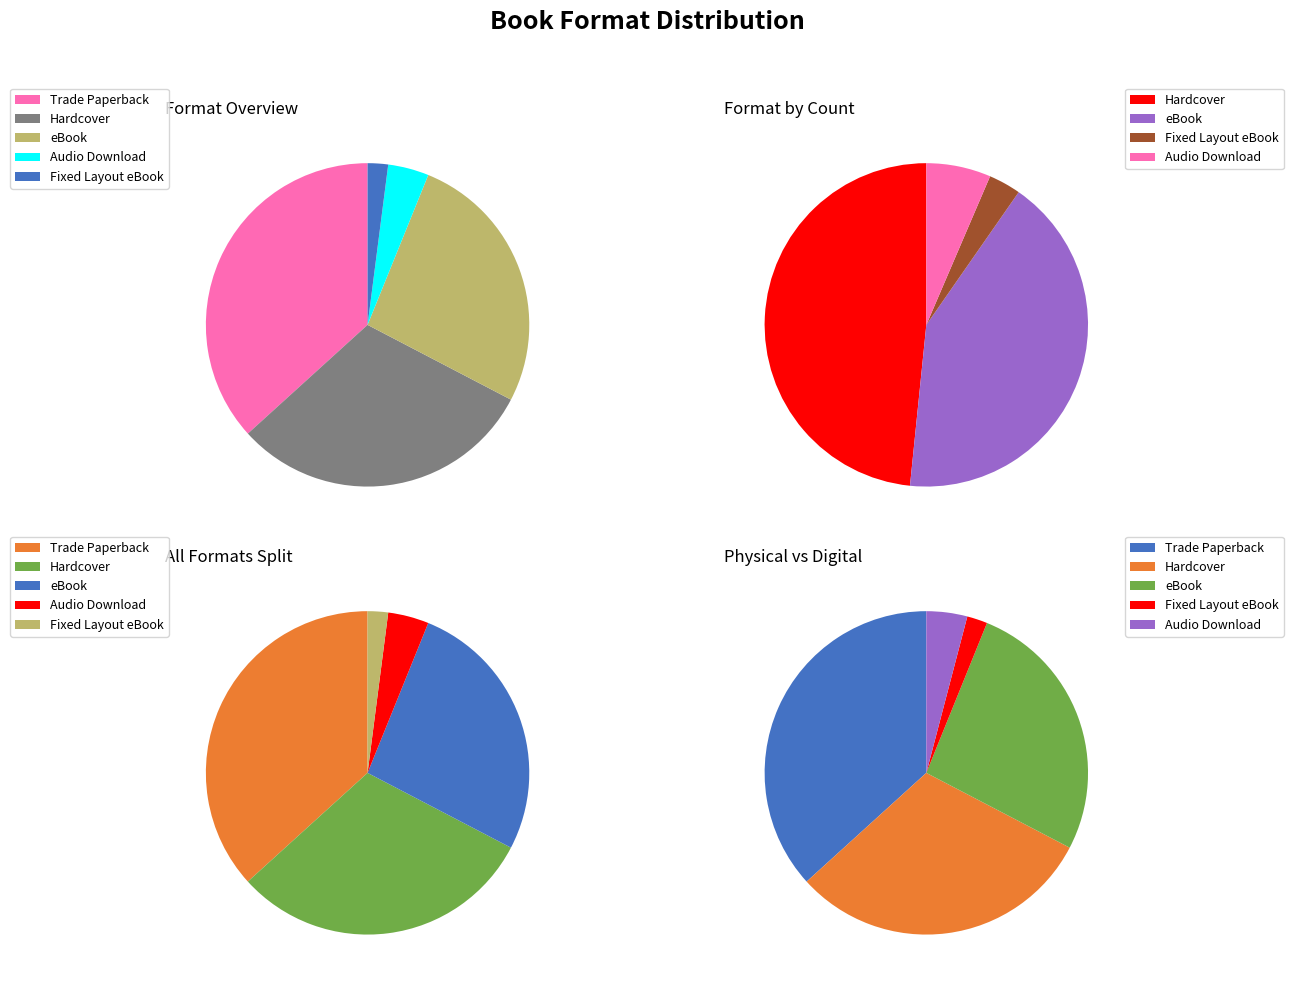

Which slice is the smallest?

Fixed Layout eBook